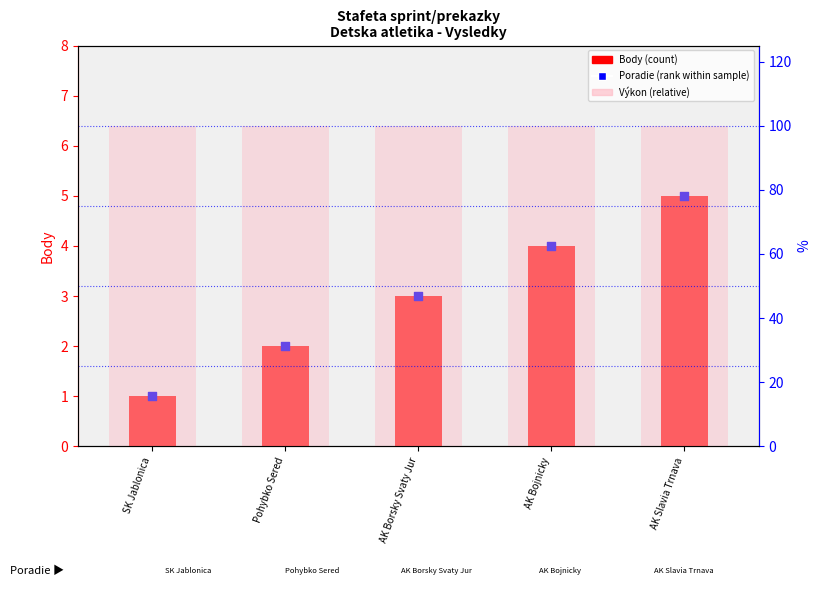

What is the total value across all series at AK Slavia Trnava?

10